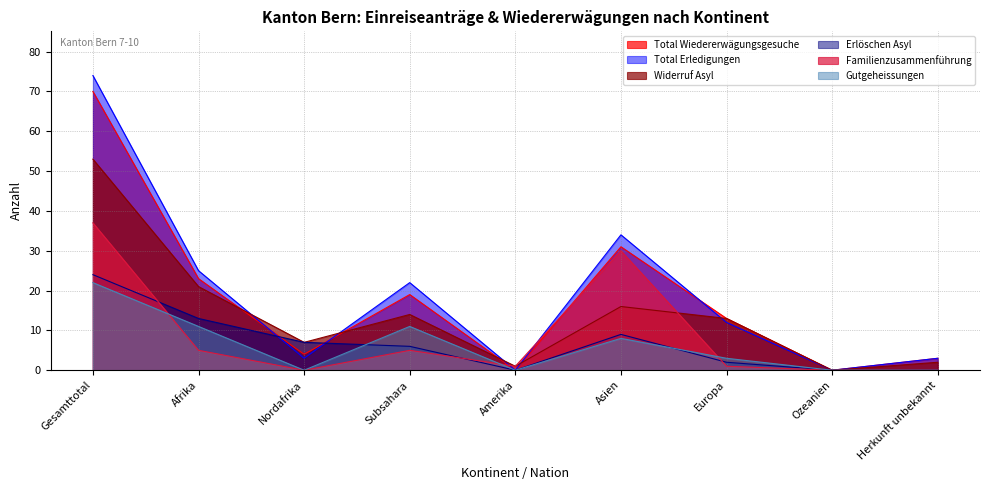

The value of Erlöschen Asyl at Subsahara is 10. True or false?

False